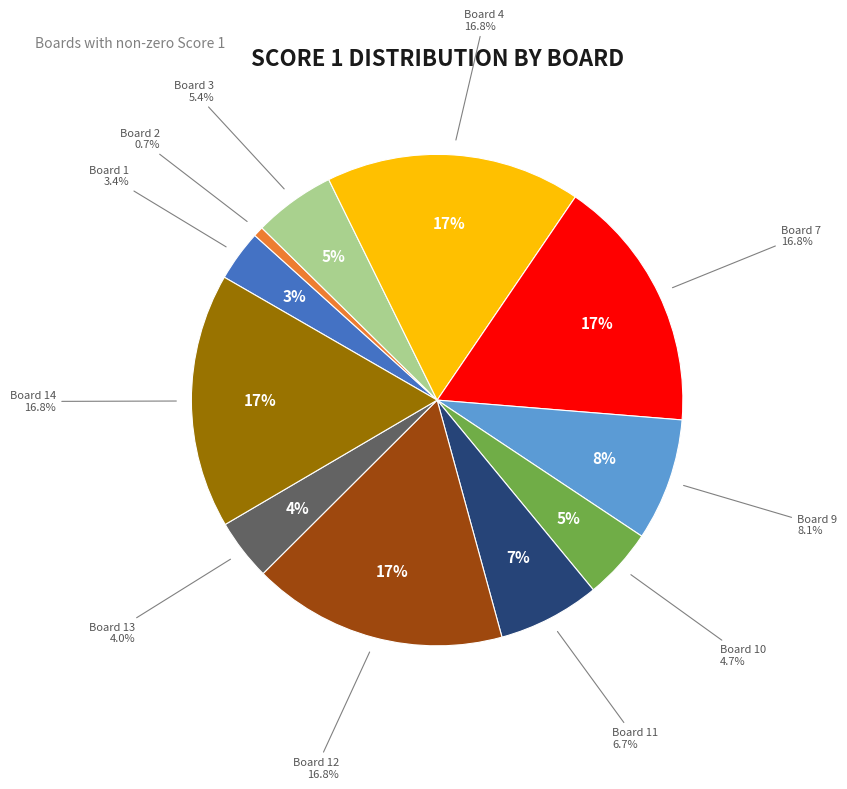

Is Vanderlan (Board 3) the majority of the pie?

No